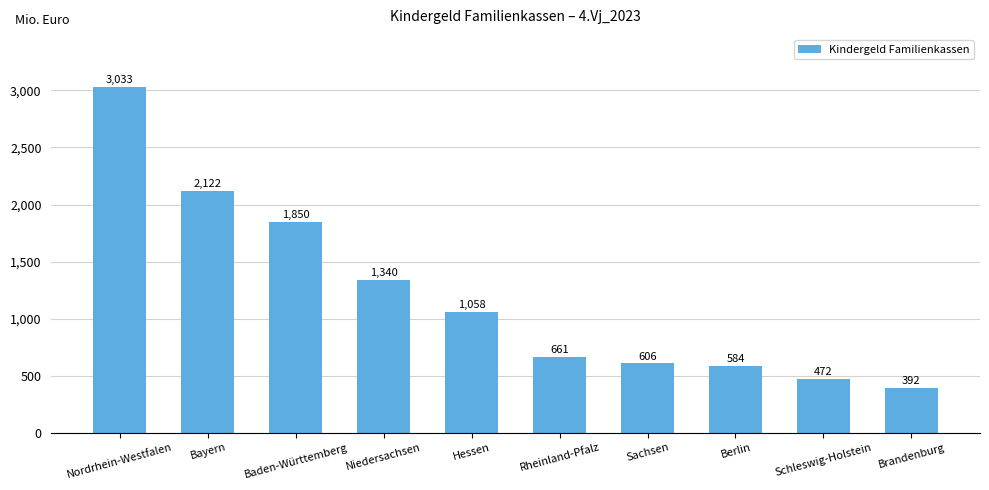

What is the maximum value shown in the chart?

3032.7